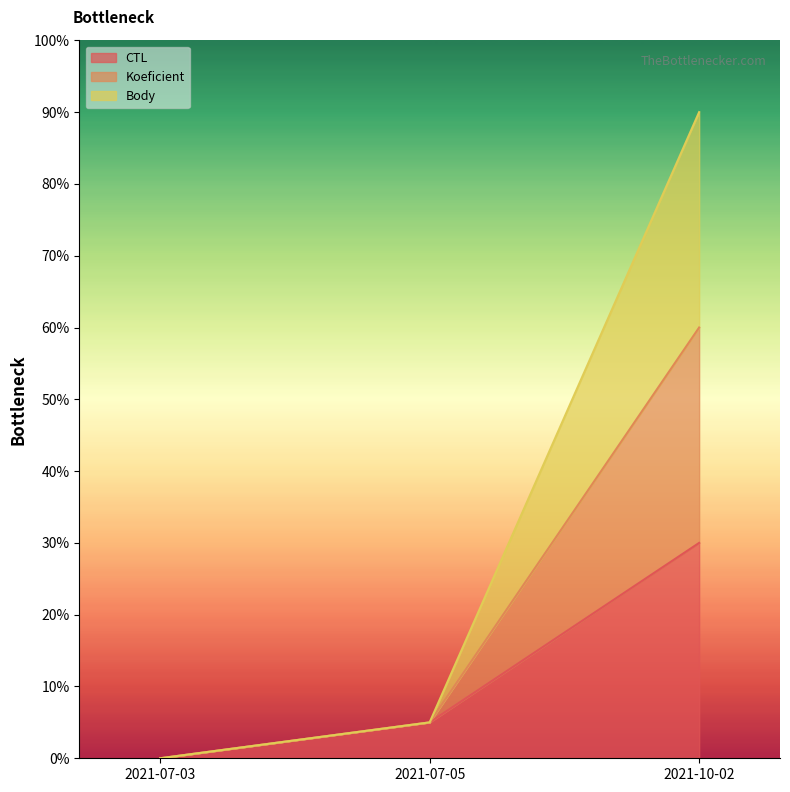

Is it true that CTL equals -0.2 at 2021-07-03?

False